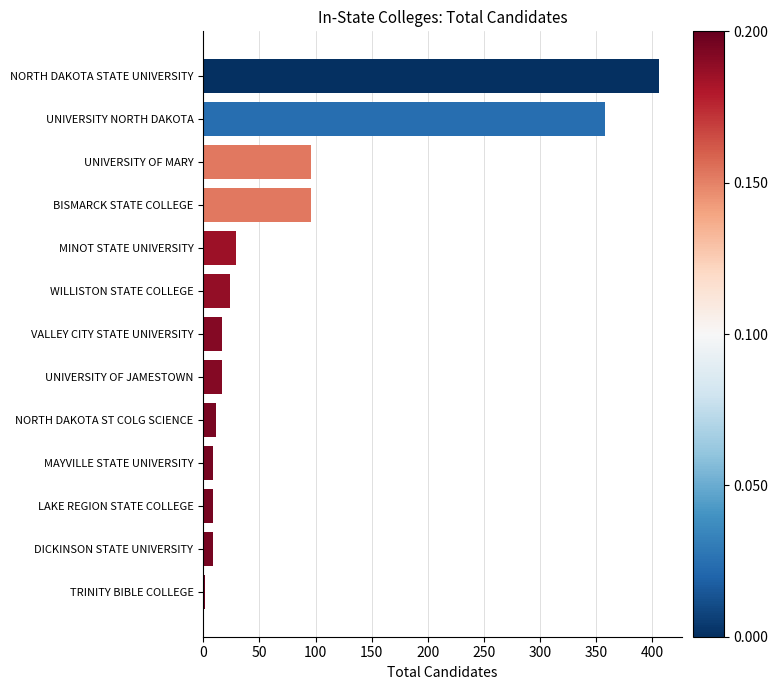

Count the number of data series in this chart.

1